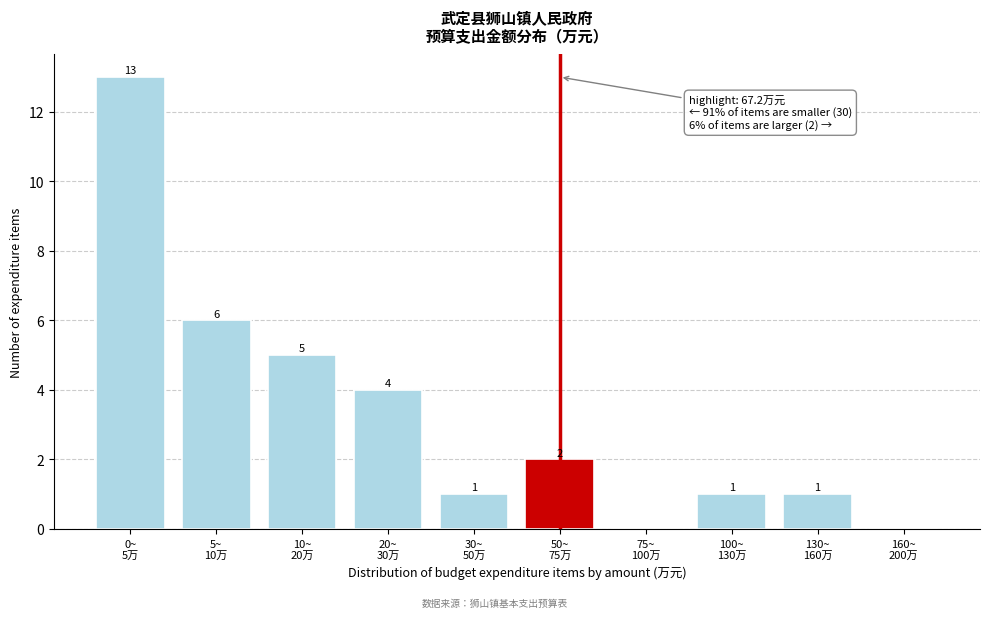

What is the maximum value shown in the chart?

13